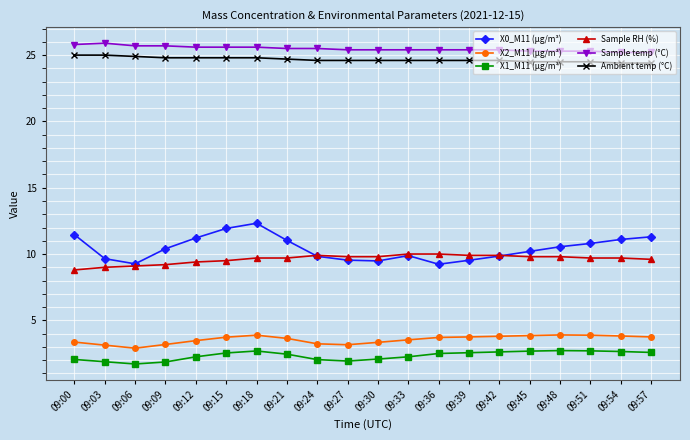

Count the number of categories in the chart.

20